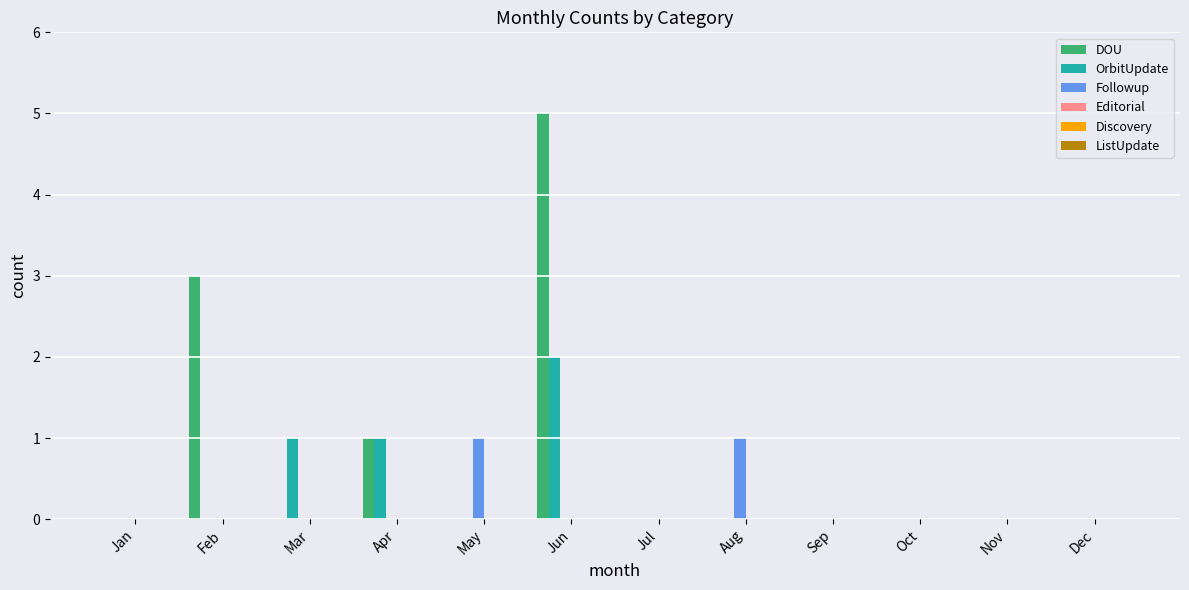

Are the bars grouped side by side (vs. stacked)?

Yes